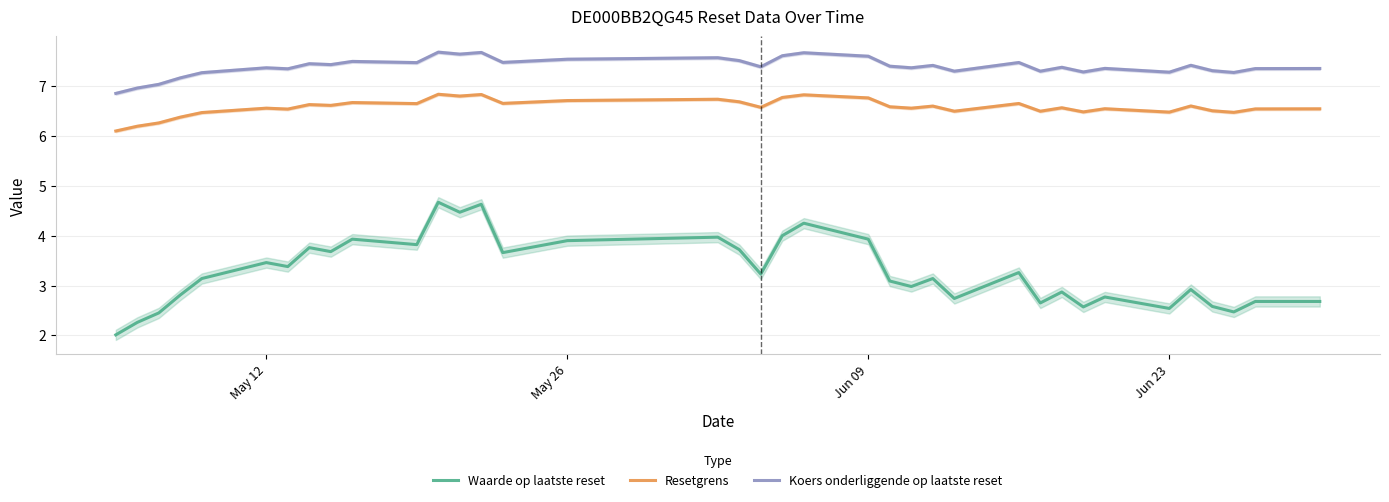

True or false: Resetgrens and Koers onderliggende op laatste reset cross at least once.

False